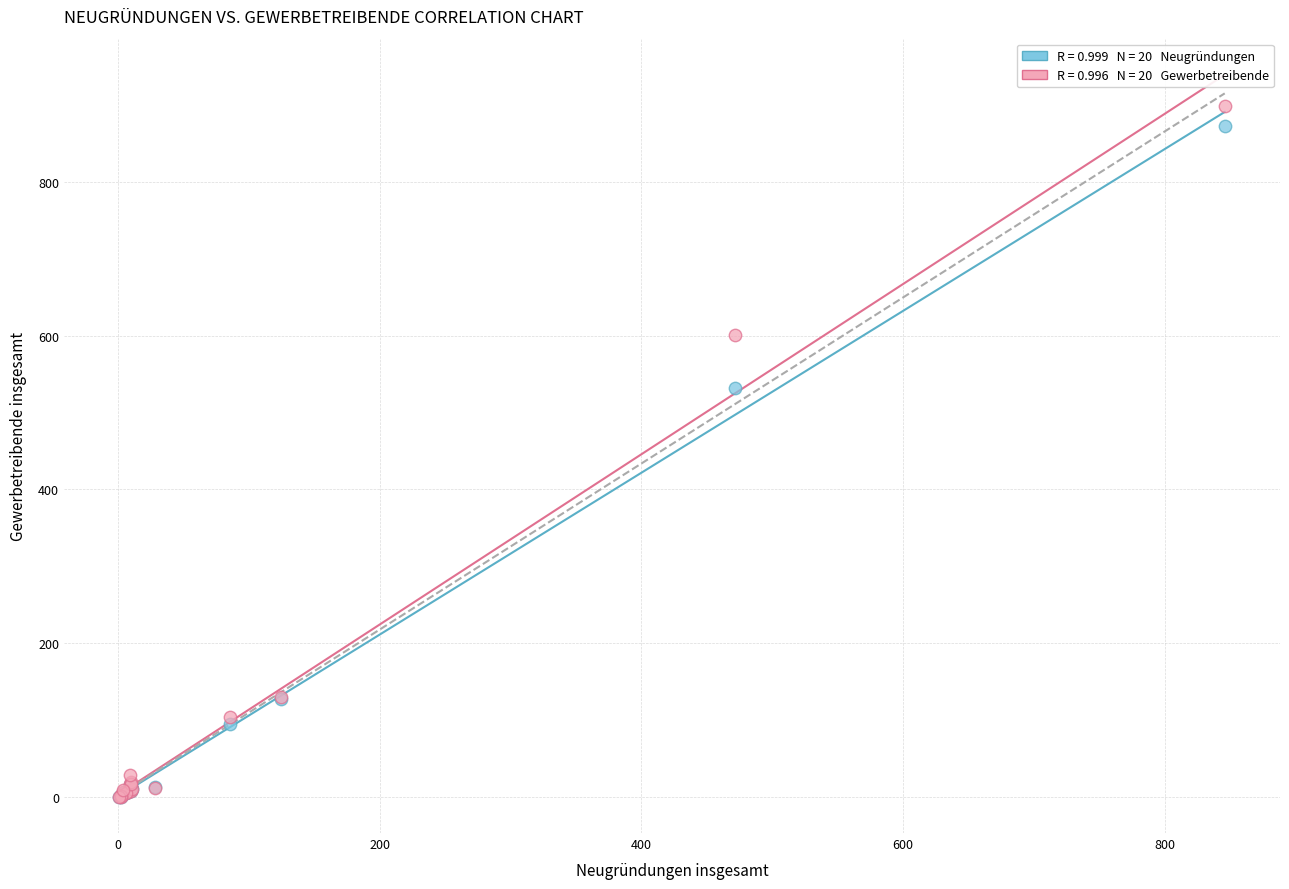

Across all series, what Y value is closest to 449?

532.0